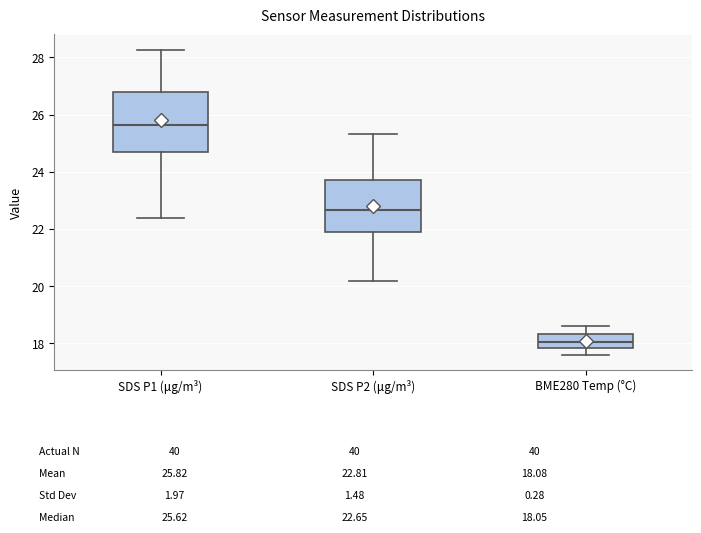

Reading left to right, transcribe this box plot: for each box, give where its median line is, the range the box spans, and where its two whiskers end, as read against the y-axis. The values are not printed on the chart, so give them approximately, as read against the axis.

SDS P1 (μg/m³): median 25.6, box 24.6 to 26.8, whiskers 22.4 to 28.2
SDS P2 (μg/m³): median 22.6, box 21.8 to 23.8, whiskers 20.2 to 25.4
BME280 Temp (°C): median 18.0, box 17.8 to 18.4, whiskers 17.6 to 18.6